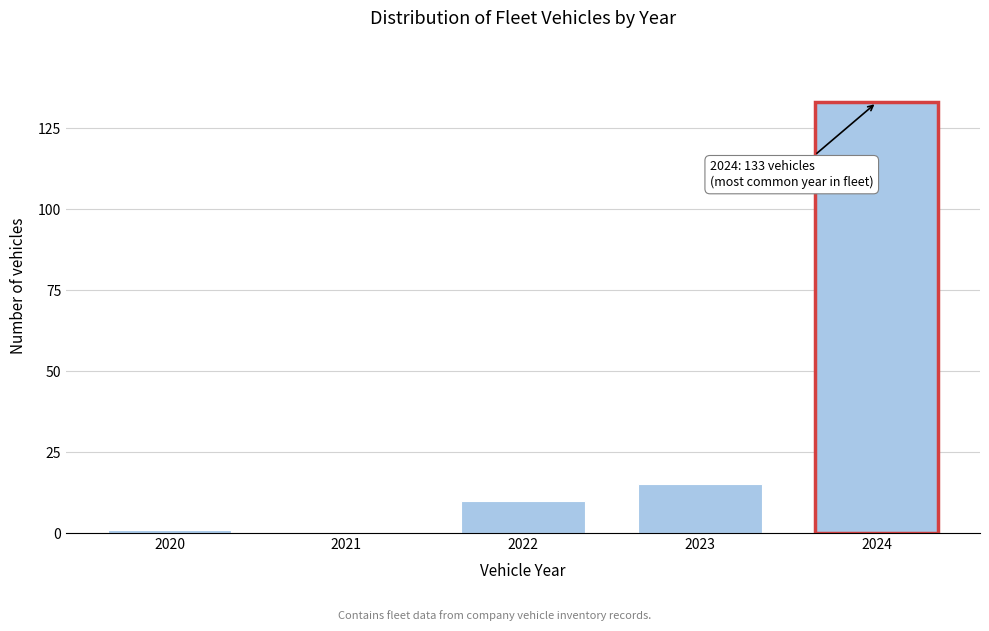

Reading left to right, extract all data points from this chart.

2020=1	2021=0	2022=10	2023=15	2024=133